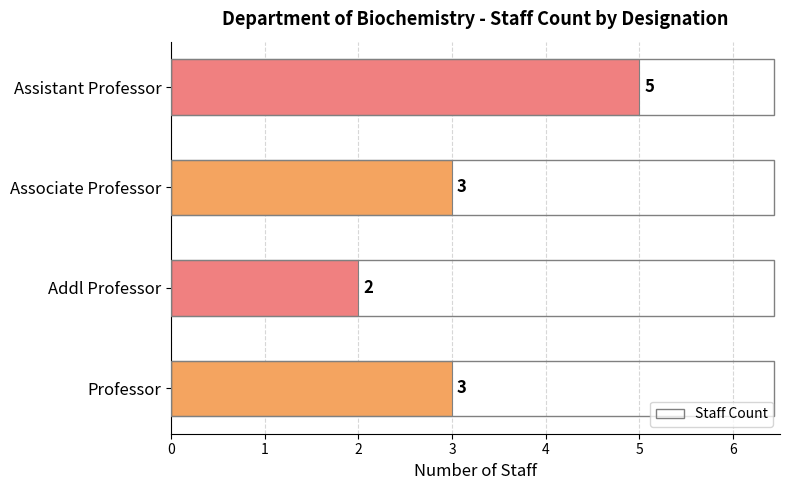

Count the values in the range 3 to 5.

3